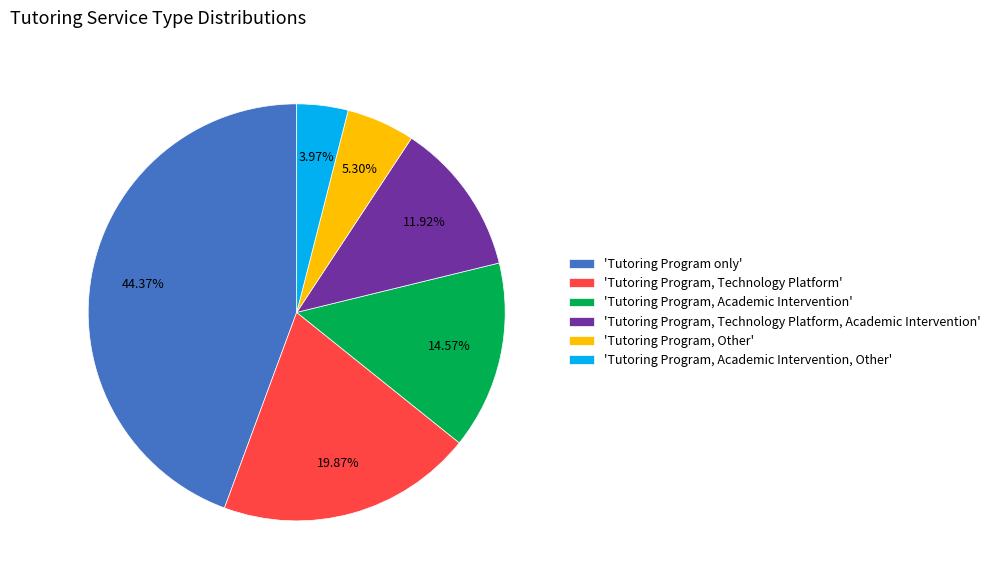

Is the sum of 'Tutoring Program only' and 'Tutoring Program, Technology Platform' greater than half?

Yes